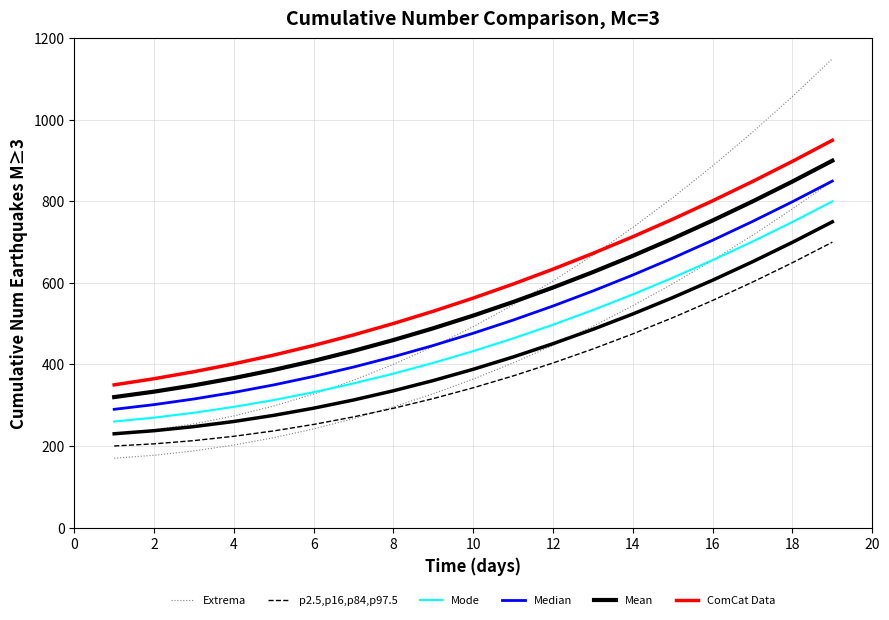

Is it true that p2.5,p16,p84,p97.5 equals 504.4 at 18?

False